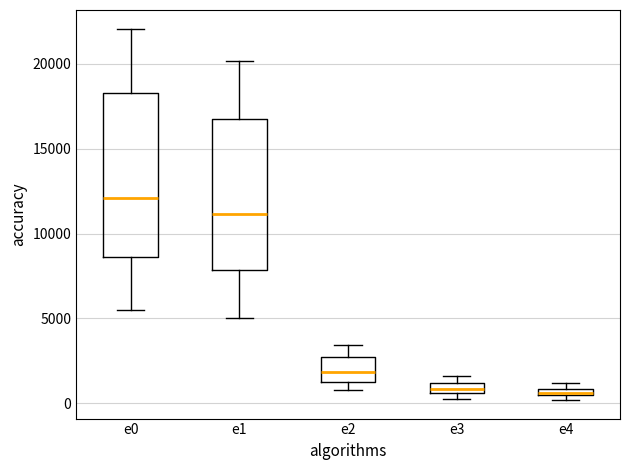

Where is the upper edge of the box for e0 on the y-axis? The values are not printed on the chart, so give them approximately, as read against the axis.

18500